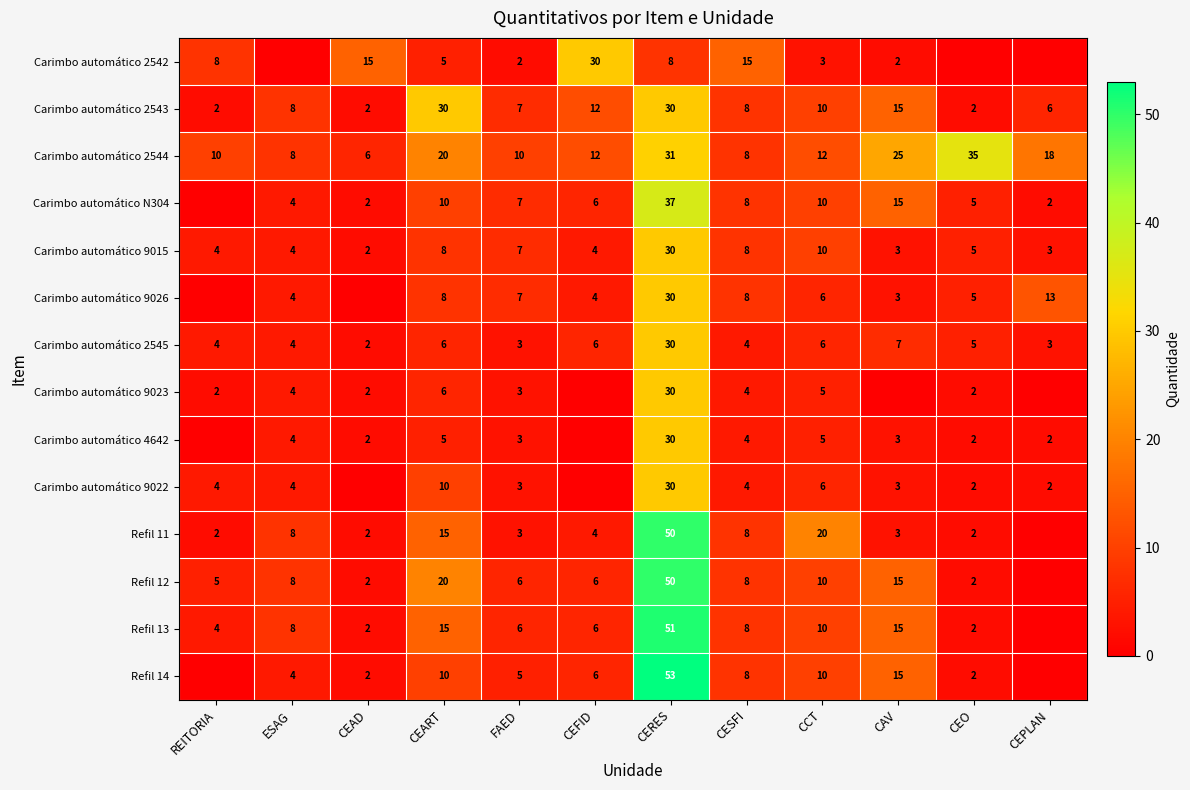

Is the value of Carimbo automático 2542 at CEFID greater than the value of Carimbo automático 2543 at CESFI?

Yes